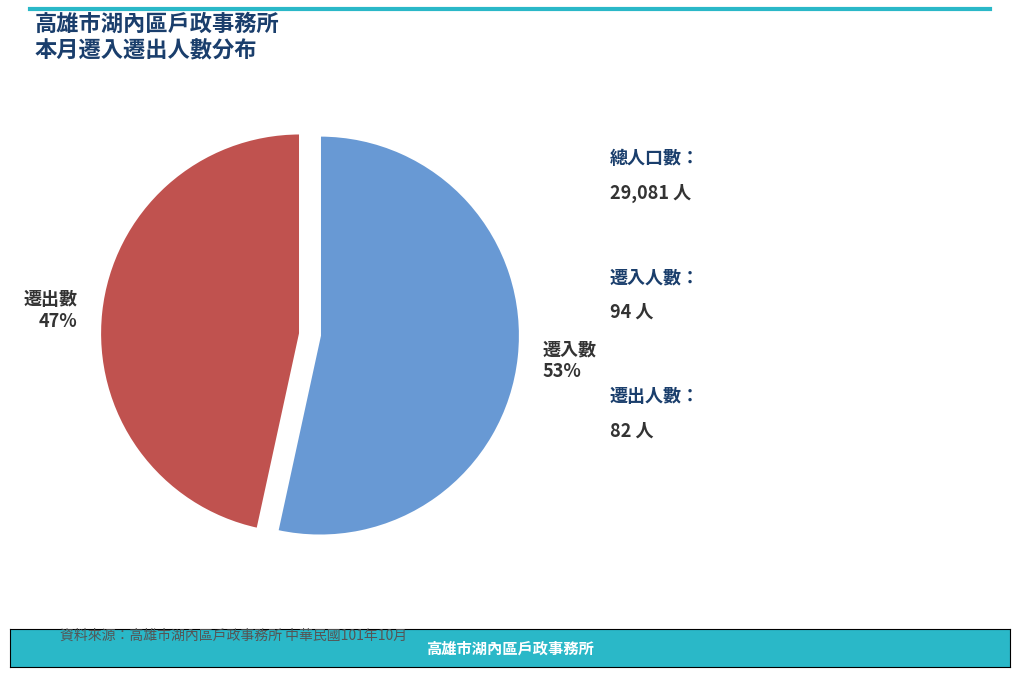

Is the sum of 遷出數 and 遷入數 greater than half?

Yes